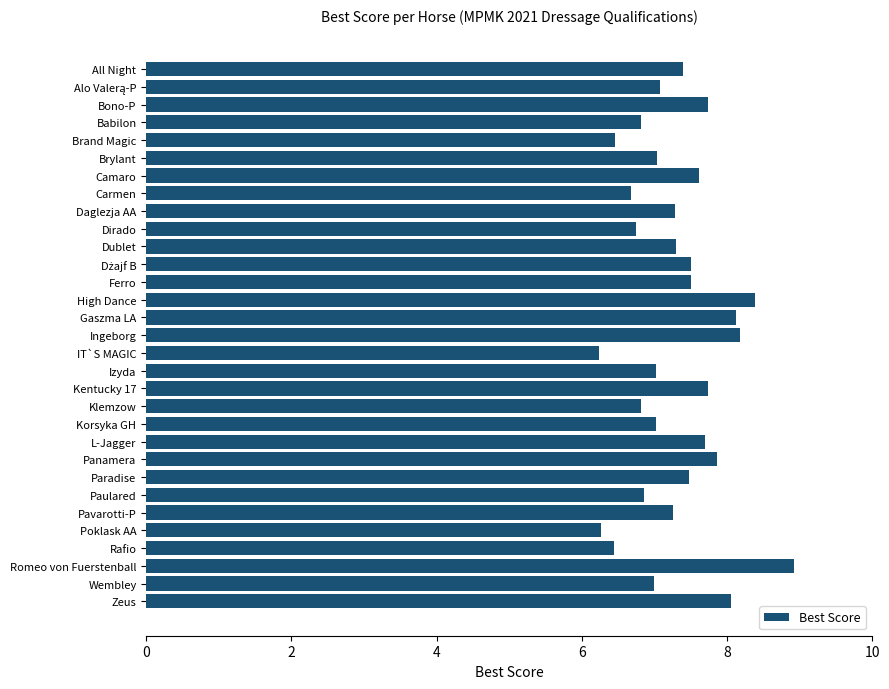

What is the average value?

7.3